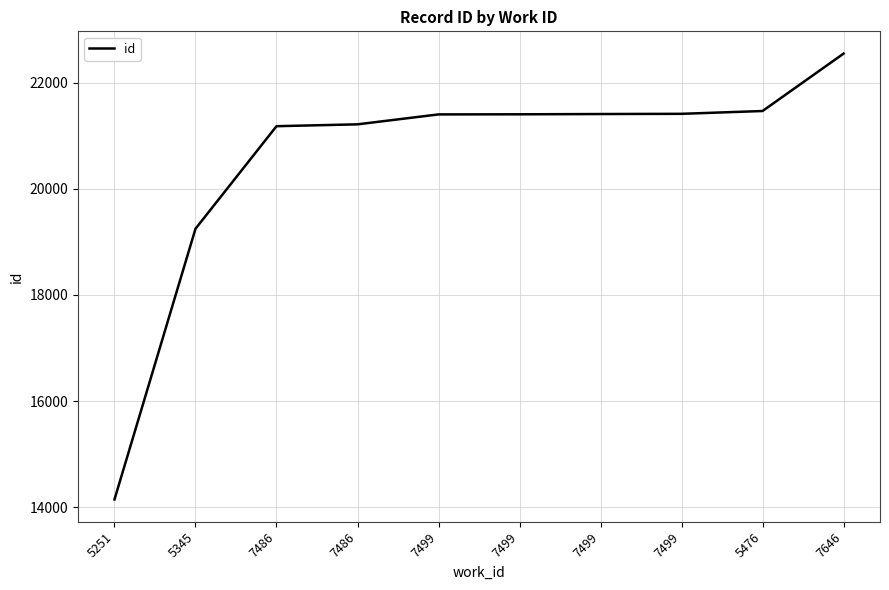

How many lines are shown in the chart?

1